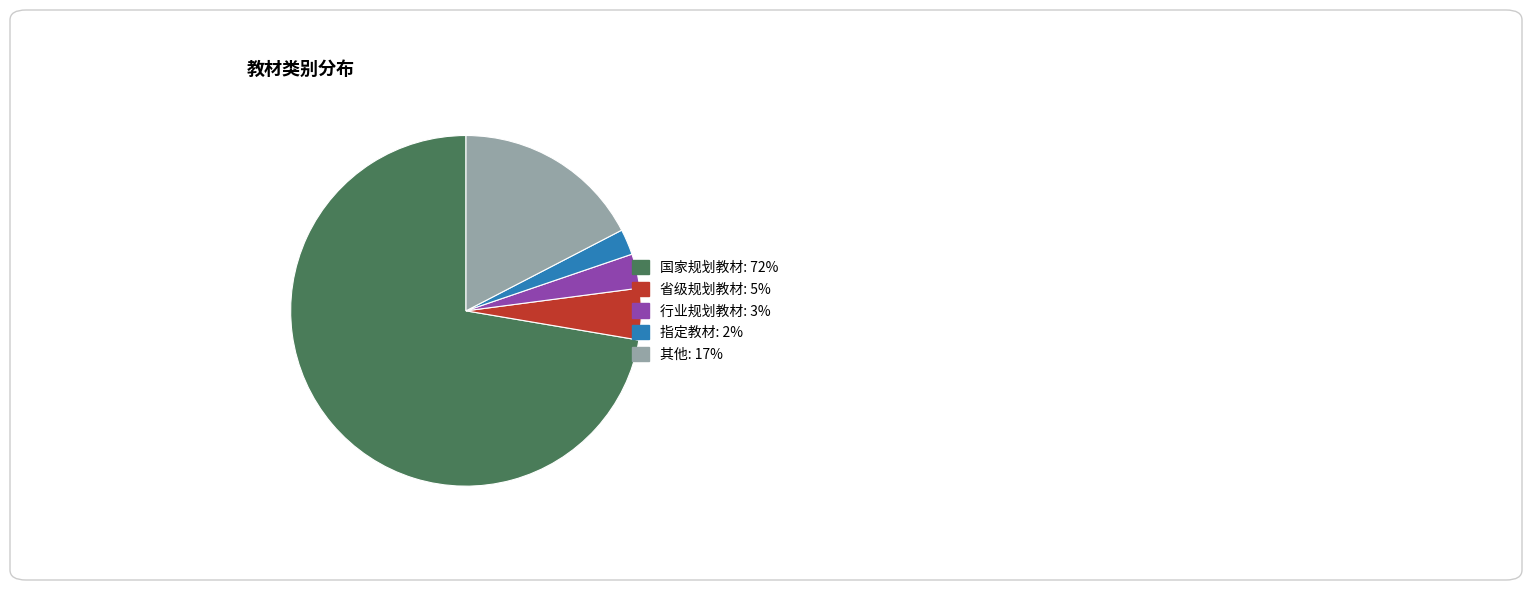

Rank the categories by value from lowest to highest.

指定教材, 行业规划教材, 省级规划教材, 其他, 国家规划教材